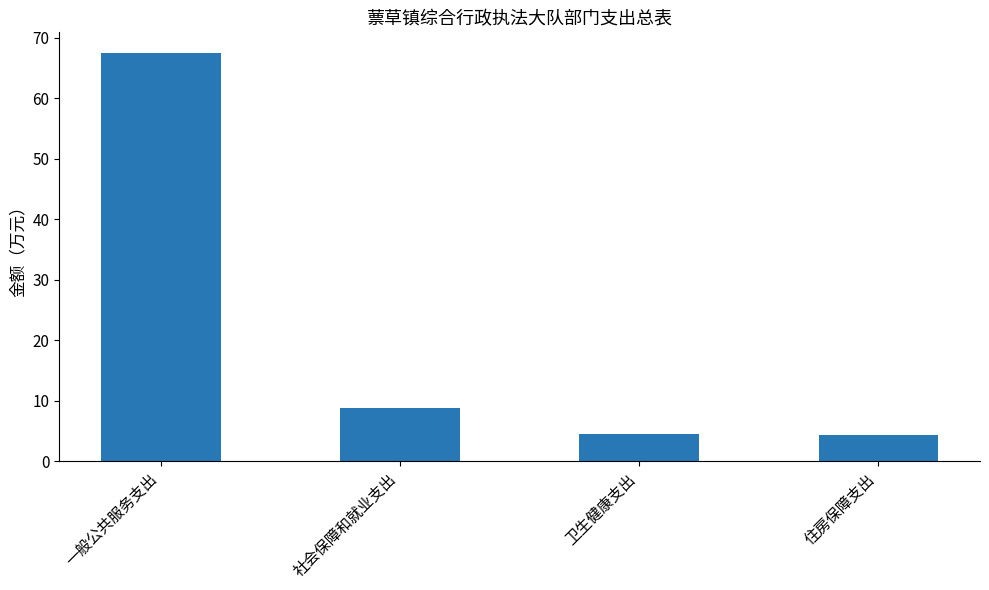

What is the change in value from 一般公共服务支出 to 住房保障支出?

-63.1